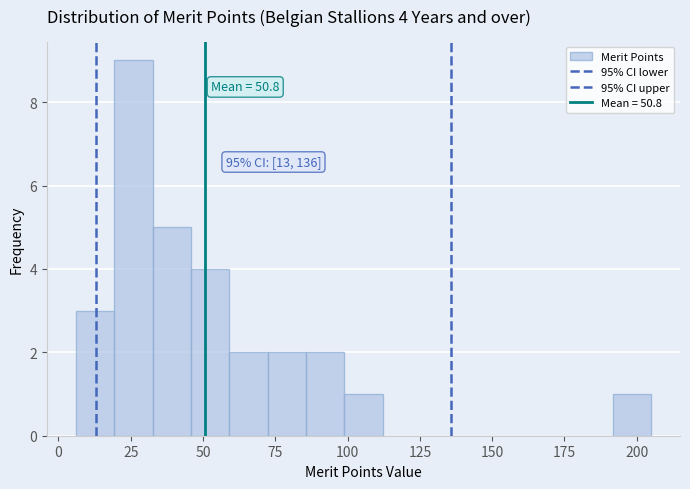

Read against the x-axis, roughly where is the centre of the tallest bar?

25